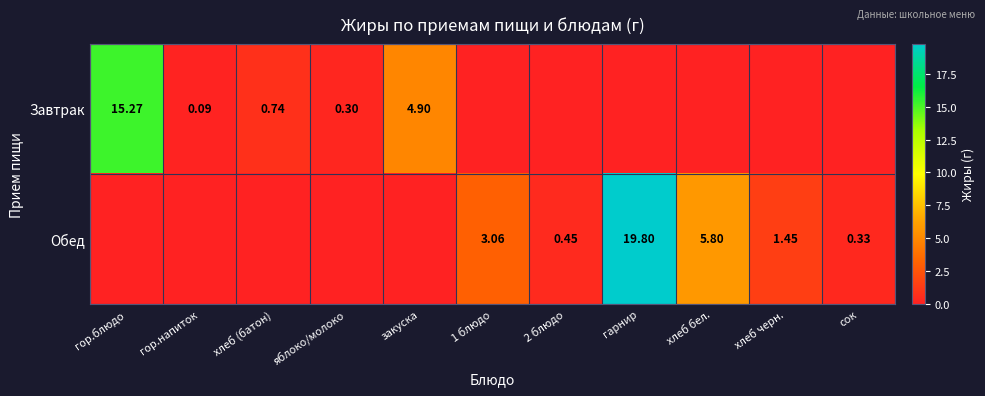

At which category is the sum across all series the highest?

гарнир